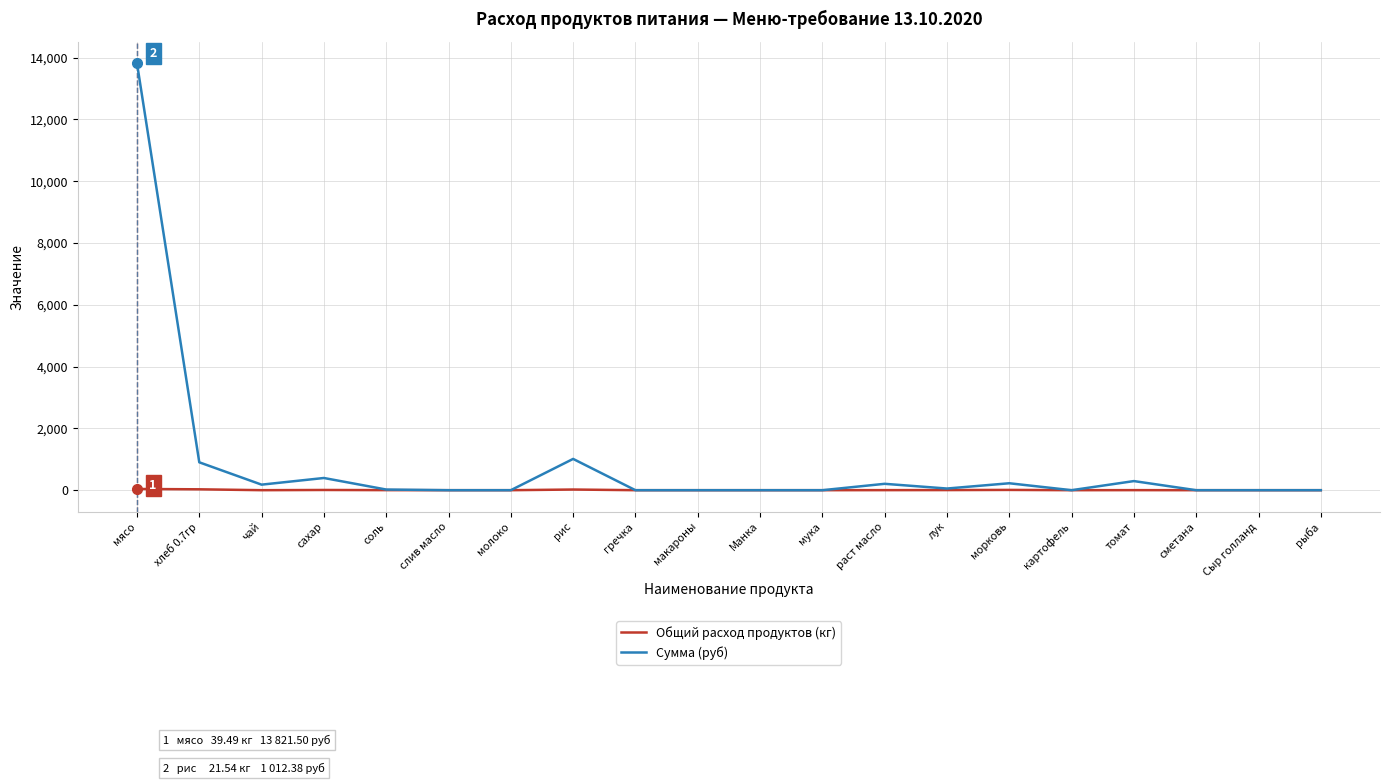

Which category has the highest value across all series?

мясо